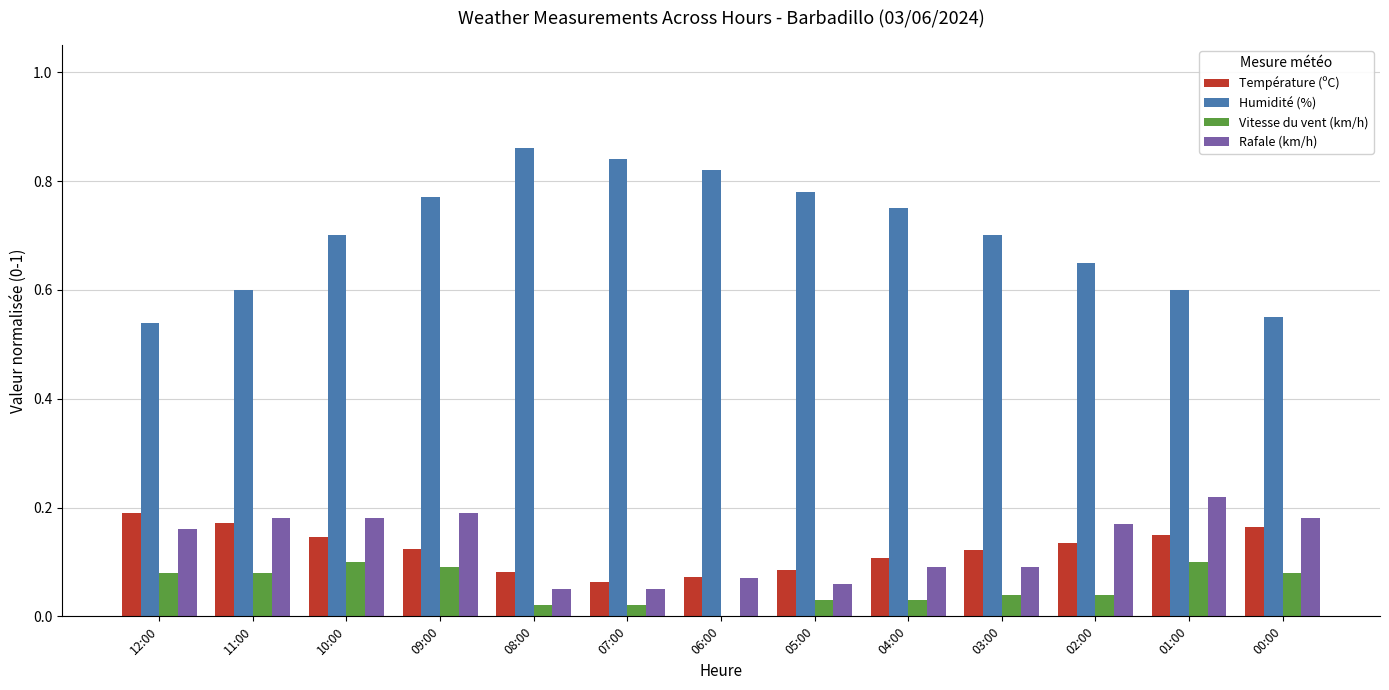

What is the total value across all series at 00:00?

1.0